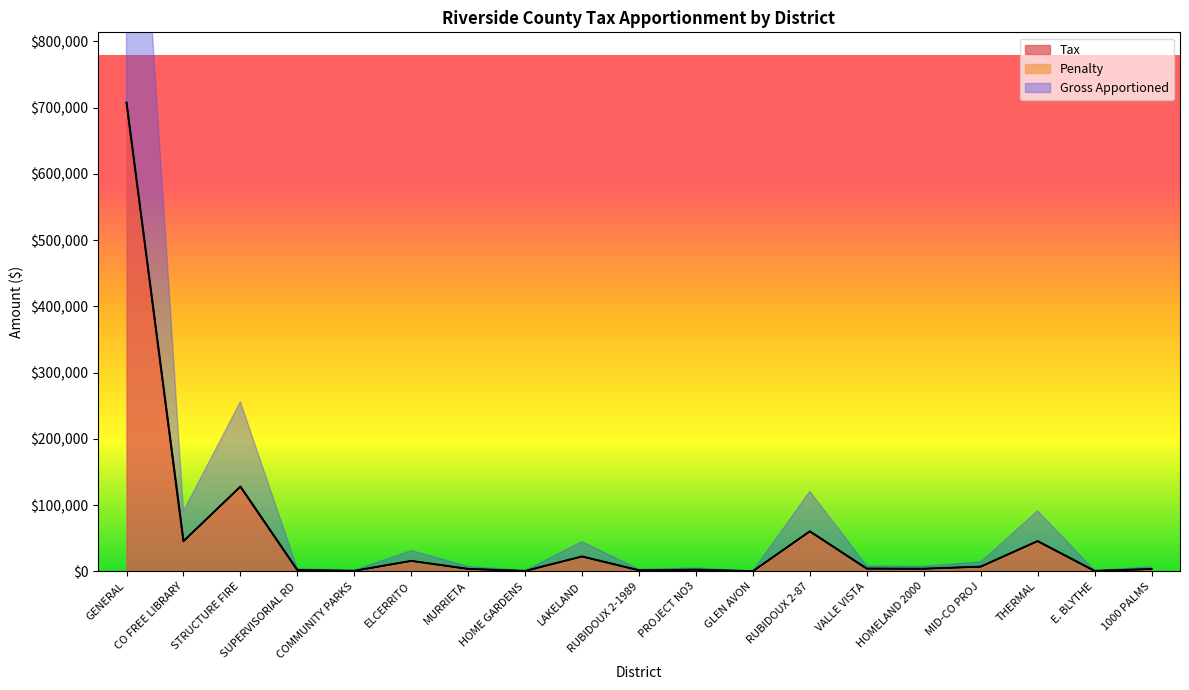

At how many categories does at least one series exceed 280702?

1